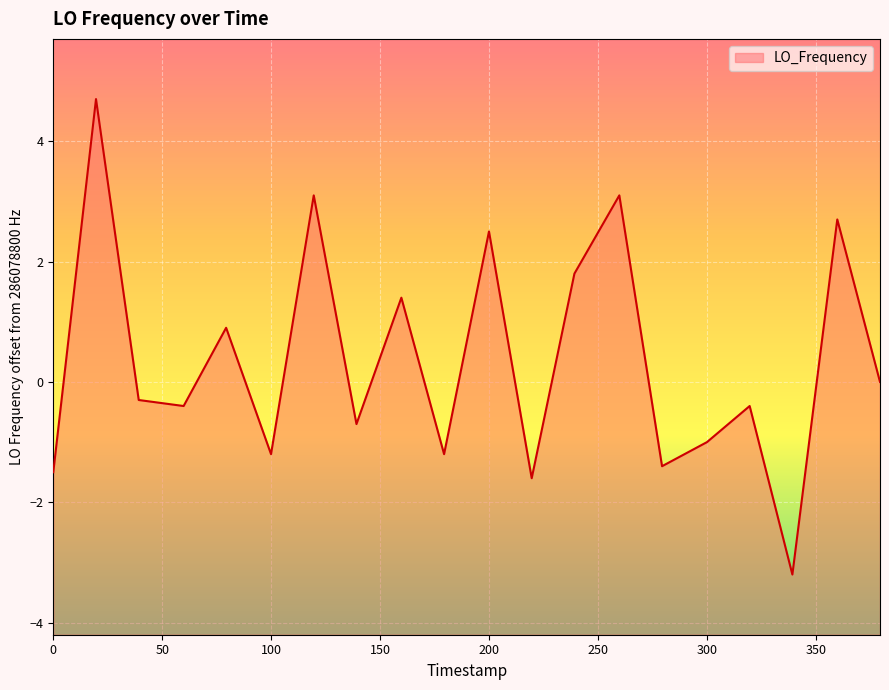

What is the difference between the maximum and minimum values?

7.9